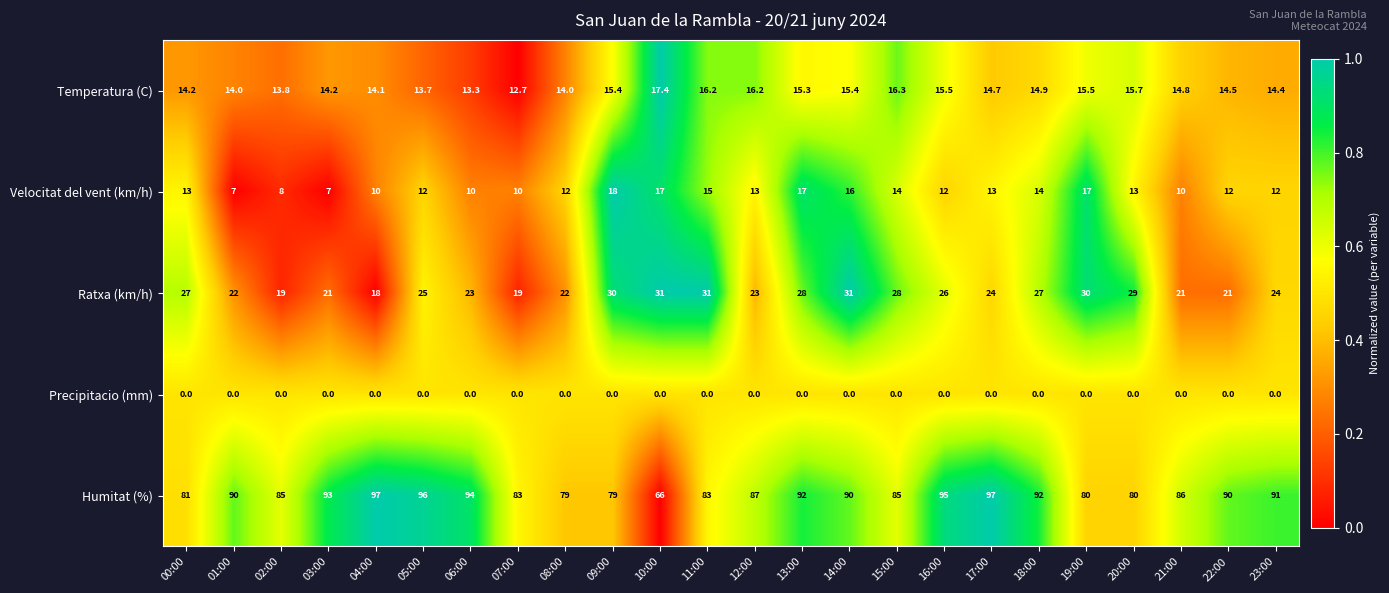

Which series changed the most between 08:00 and 11:00?

Ratxa (km/h)